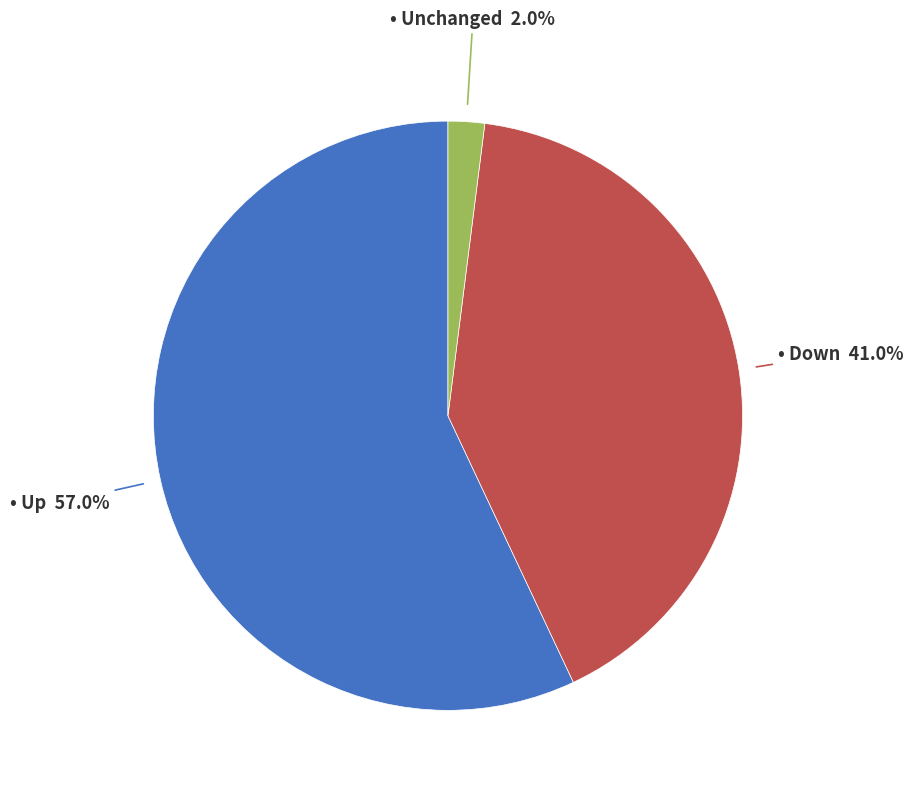

Is there a majority slice in this chart?

Yes